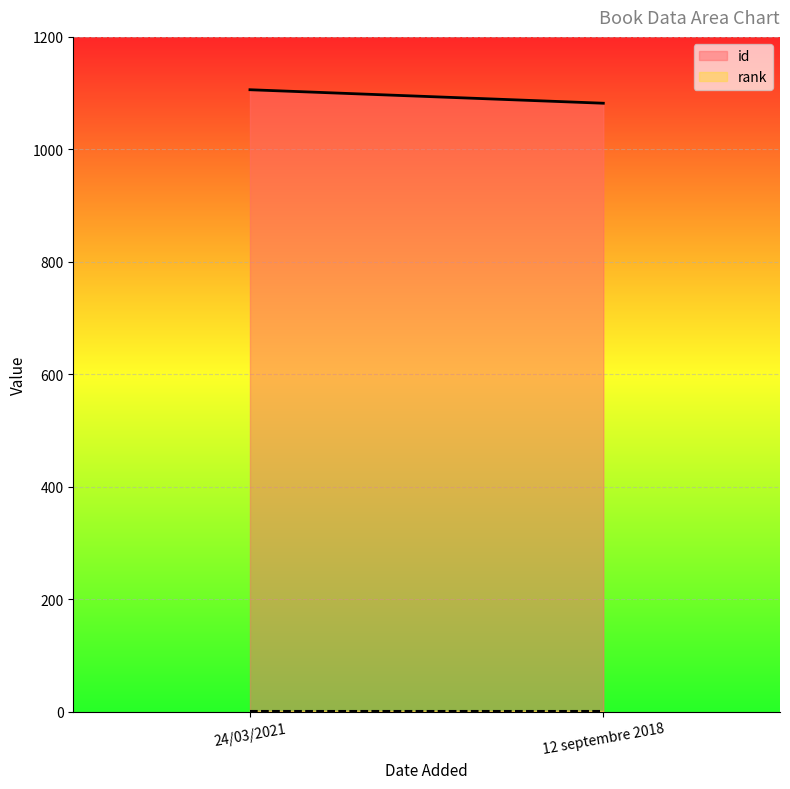

How many lines are shown in the chart?

2